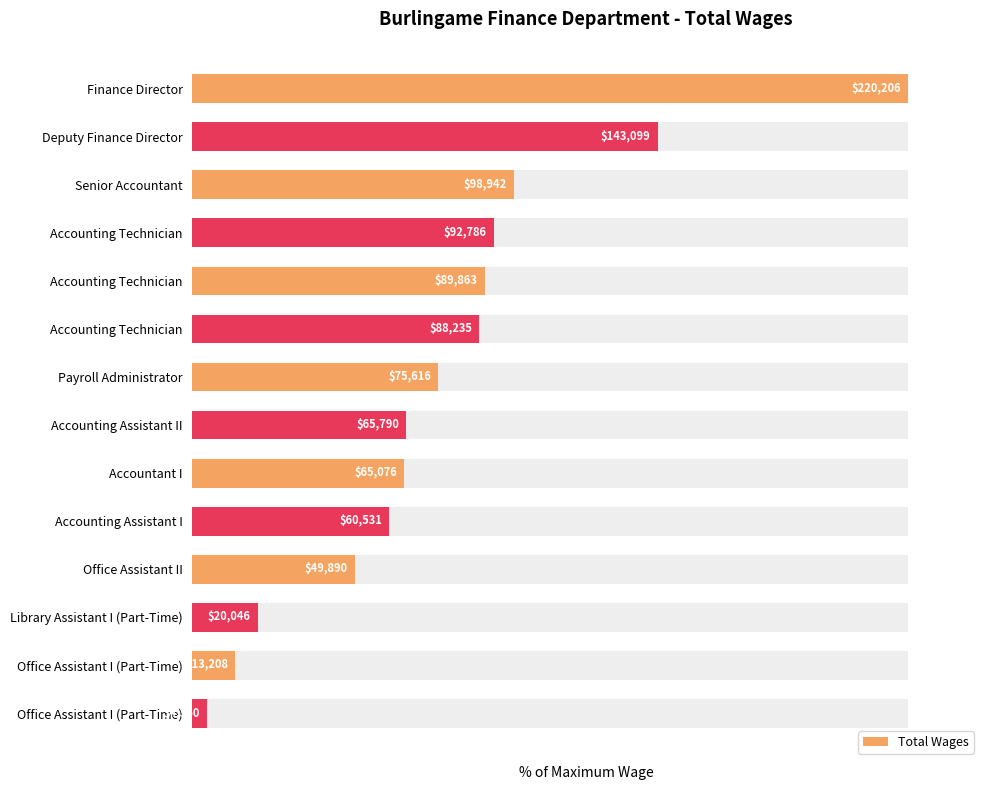

How many values are below 34?

7